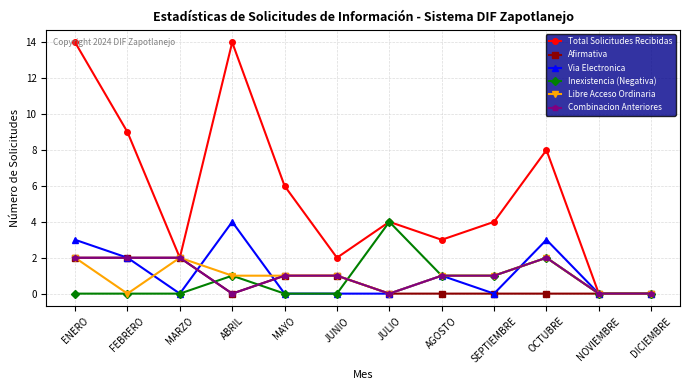

Reading left to right, list all the values displayed in this chart.

Total Solicitudes Recibidas: ENERO=14	FEBRERO=9	MARZO=2	ABRIL=14	MAYO=6	JUNIO=2	JULIO=4	AGOSTO=3	SEPTIEMBRE=4	OCTUBRE=8	NOVIEMBRE=0	DICIEMBRE=0
Afirmativa: ENERO=2	FEBRERO=2	MARZO=2	ABRIL=0	MAYO=1	JUNIO=1	JULIO=0	AGOSTO=0	SEPTIEMBRE=0	OCTUBRE=0	NOVIEMBRE=0	DICIEMBRE=0
Via Electronica: ENERO=3	FEBRERO=2	MARZO=0	ABRIL=4	MAYO=0	JUNIO=0	JULIO=0	AGOSTO=1	SEPTIEMBRE=0	OCTUBRE=3	NOVIEMBRE=0	DICIEMBRE=0
Inexistencia (Negativa): ENERO=0	FEBRERO=0	MARZO=0	ABRIL=1	MAYO=0	JUNIO=0	JULIO=4	AGOSTO=1	SEPTIEMBRE=1	OCTUBRE=2	NOVIEMBRE=0	DICIEMBRE=0
Libre Acceso Ordinaria: ENERO=2	FEBRERO=0	MARZO=2	ABRIL=1	MAYO=1	JUNIO=1	JULIO=0	AGOSTO=1	SEPTIEMBRE=1	OCTUBRE=2	NOVIEMBRE=0	DICIEMBRE=0
Combinacion Anteriores: ENERO=2	FEBRERO=2	MARZO=2	ABRIL=0	MAYO=1	JUNIO=1	JULIO=0	AGOSTO=1	SEPTIEMBRE=1	OCTUBRE=2	NOVIEMBRE=0	DICIEMBRE=0